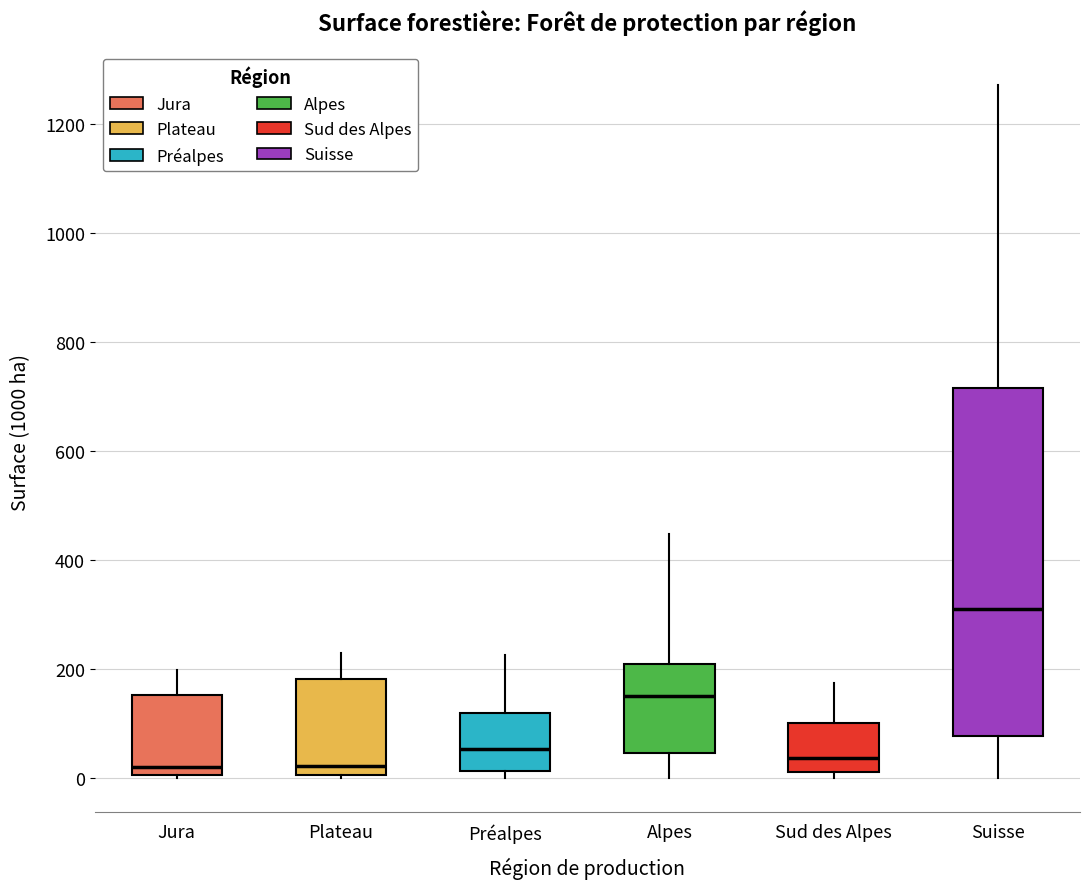

Where does the median line of the box for Préalpes sit on the y-axis? The values are not printed on the chart, so give them approximately, as read against the axis.

60